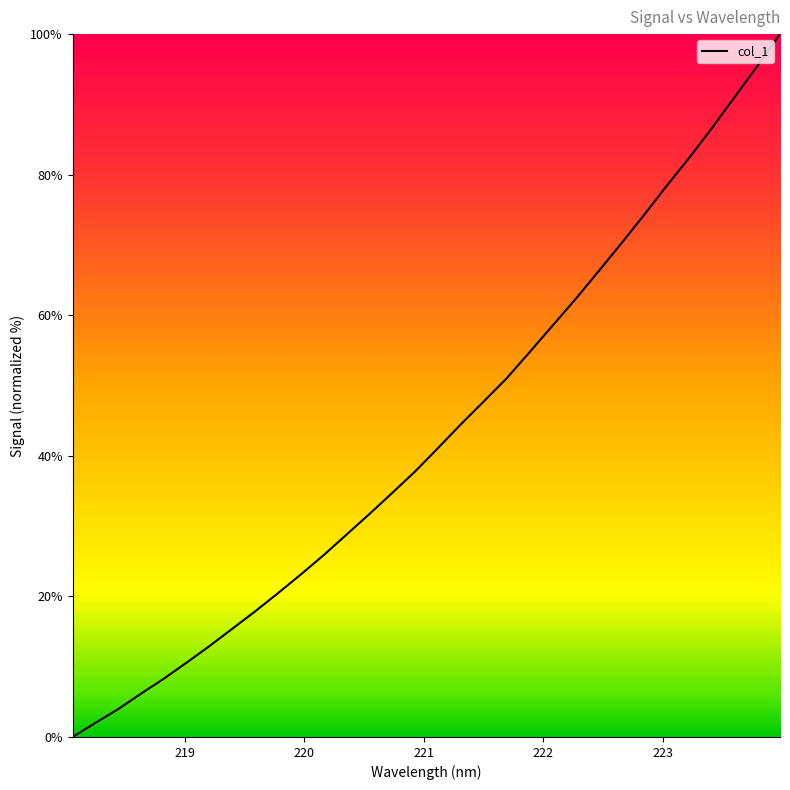

What is the difference between the maximum and minimum values?

100.0